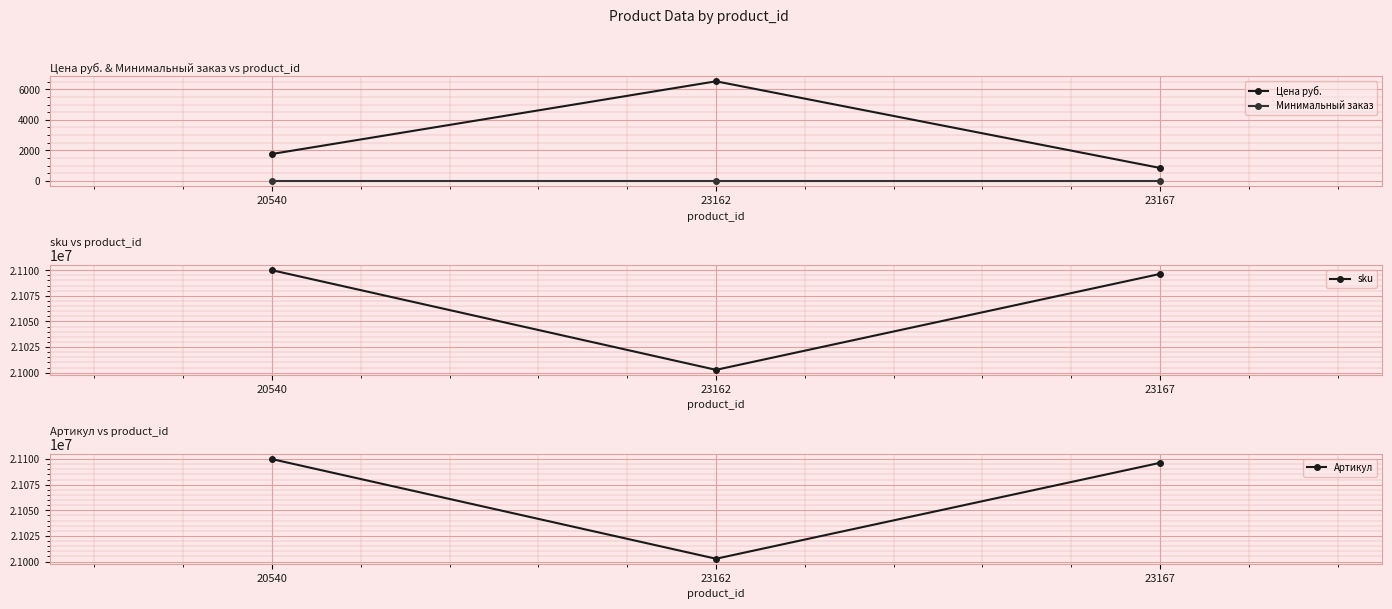

List the series in order of their peak value, highest first.

sku, Артикул, Цена руб., Минимальный заказ